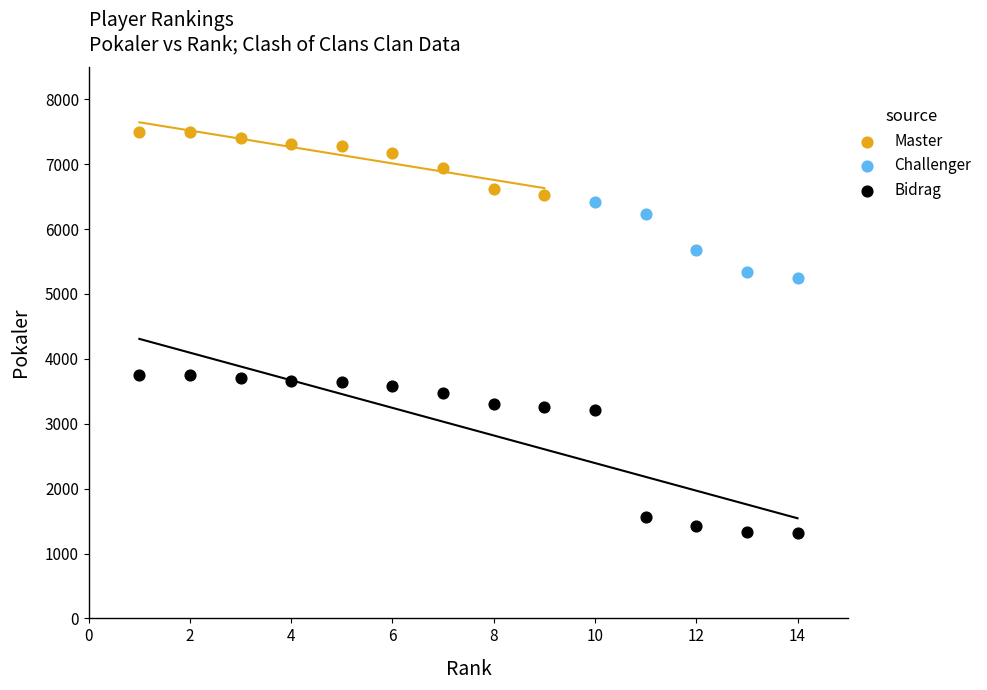

Which series has the widest spread of Y values?

Bidrag